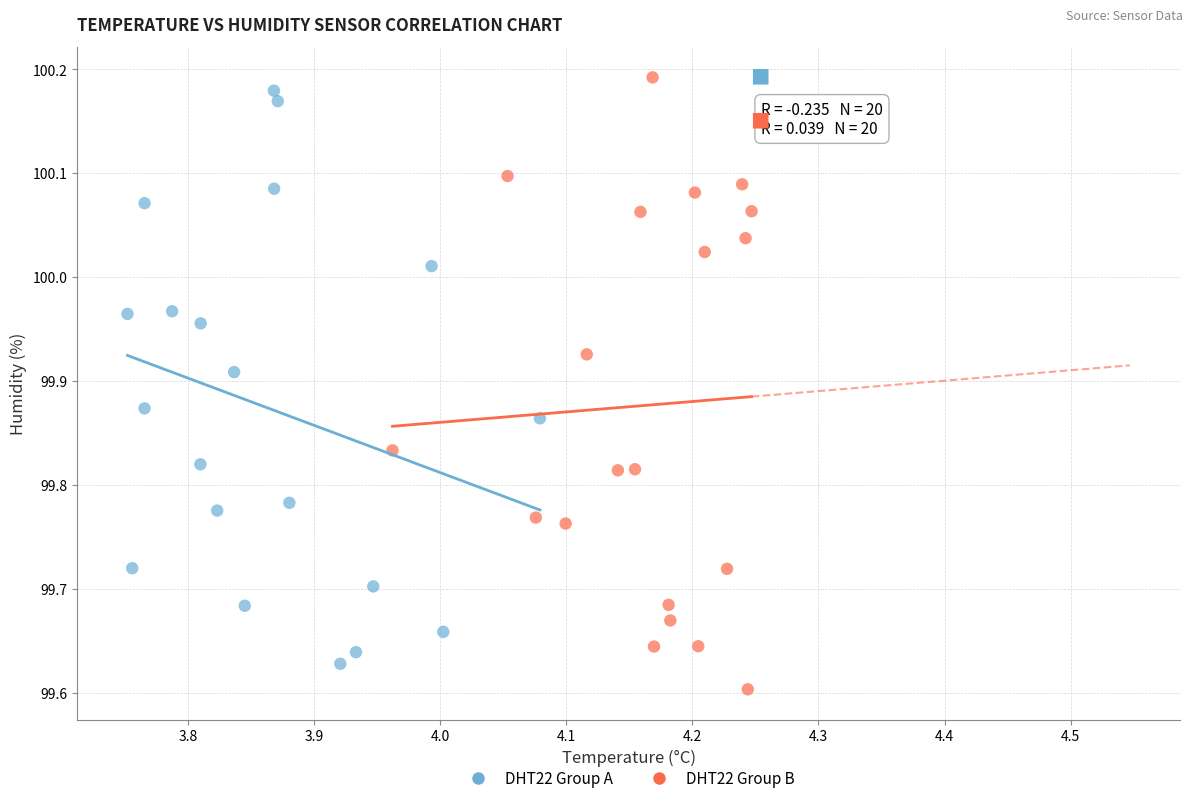

What are all the series names shown in the legend?

DHT22 Group A, DHT22 Group B